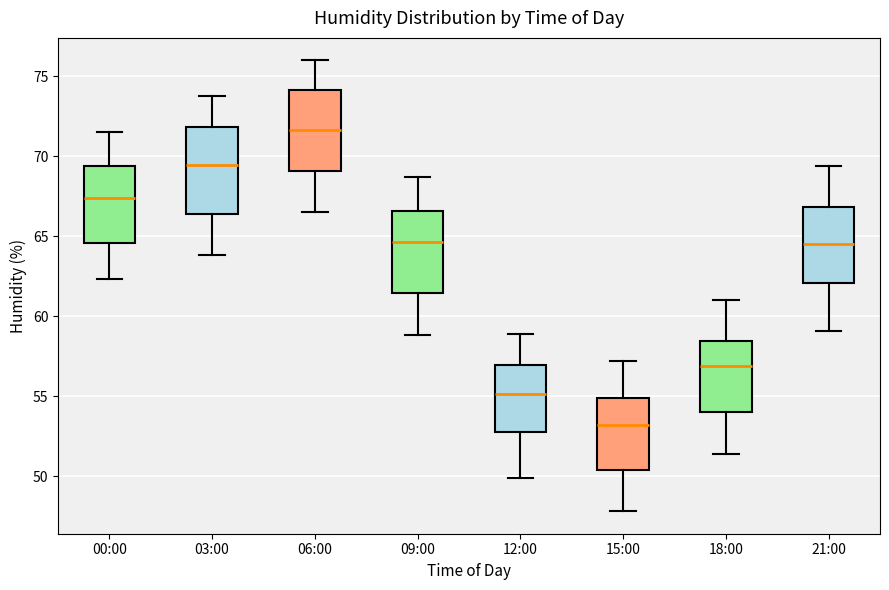

Reading left to right, read every box against the y-axis: the position of its median line, the range the box covers, and the ends of its whiskers. The values are not printed on the chart, so give them approximately, as read against the axis.

00:00: median 67.5, box 64.5 to 69.5, whiskers 62.5 to 71.5
03:00: median 69.5, box 66.5 to 72.0, whiskers 64.0 to 74.0
06:00: median 71.5, box 69.0 to 74.0, whiskers 66.5 to 76.0
09:00: median 64.5, box 61.5 to 66.5, whiskers 59.0 to 68.5
12:00: median 55.0, box 53.0 to 57.0, whiskers 50.0 to 59.0
15:00: median 53.0, box 50.5 to 55.0, whiskers 48.0 to 57.0
18:00: median 57.0, box 54.0 to 58.5, whiskers 51.5 to 61.0
21:00: median 64.5, box 62.0 to 67.0, whiskers 59.0 to 69.5